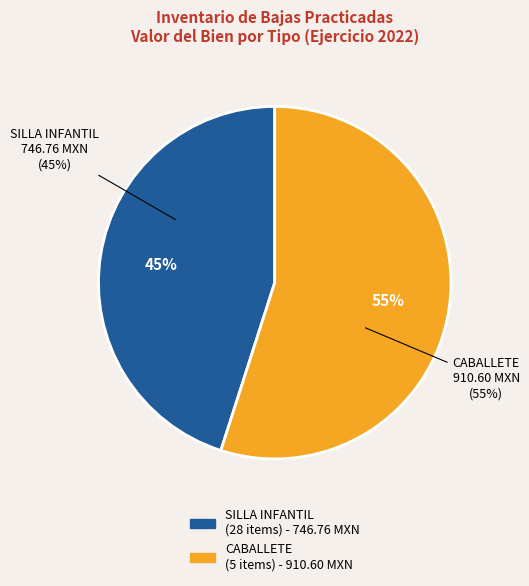

What is the smallest slice in the pie chart?

SILLA INFANTIL 5120100002-186